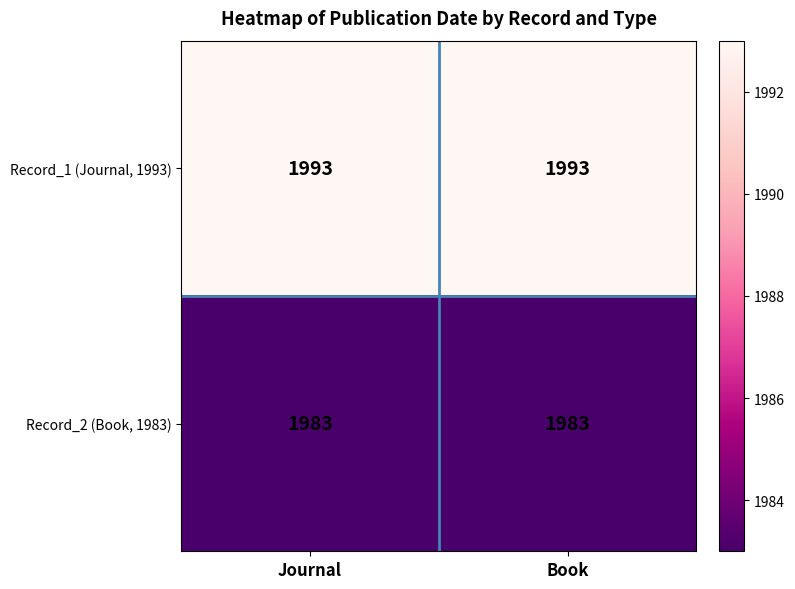

What is the approximate value of Record_1 (Journal, 1993) at Journal?

1993